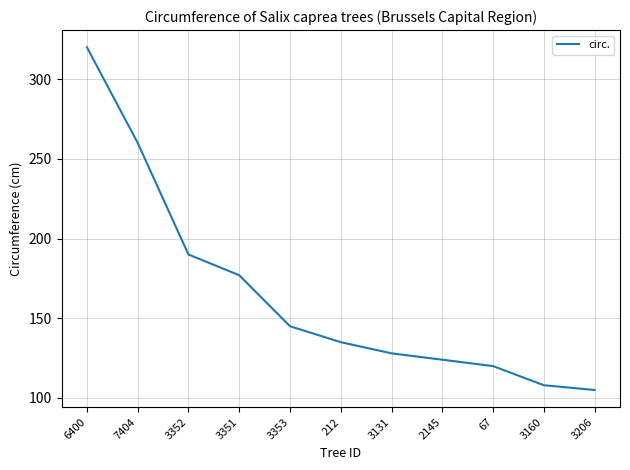

What position from the left is 3131?

7